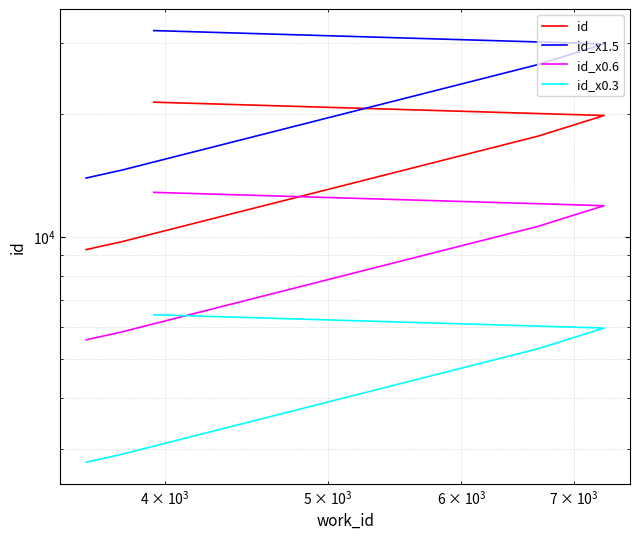

Is this an area chart (filled region under the line)?

No